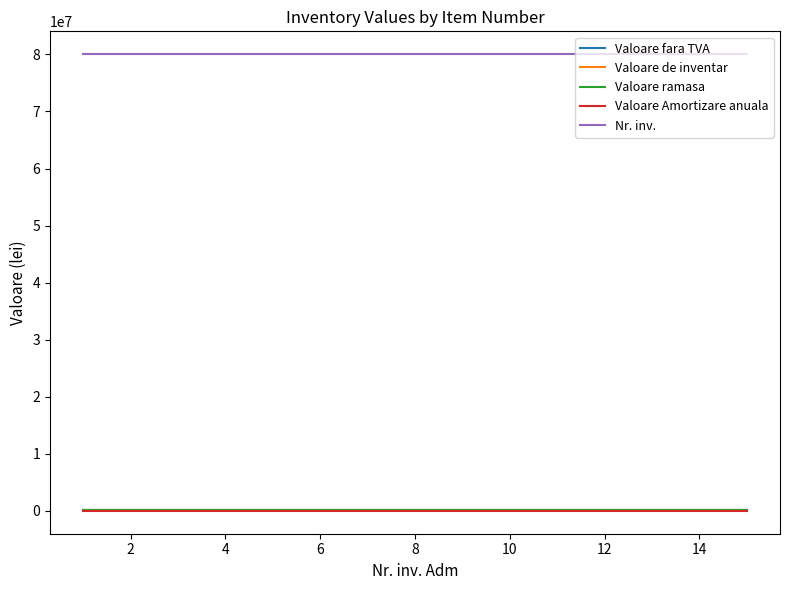

True or false: Nr. inv. and Valoare Amortizare anuala cross at least once.

False